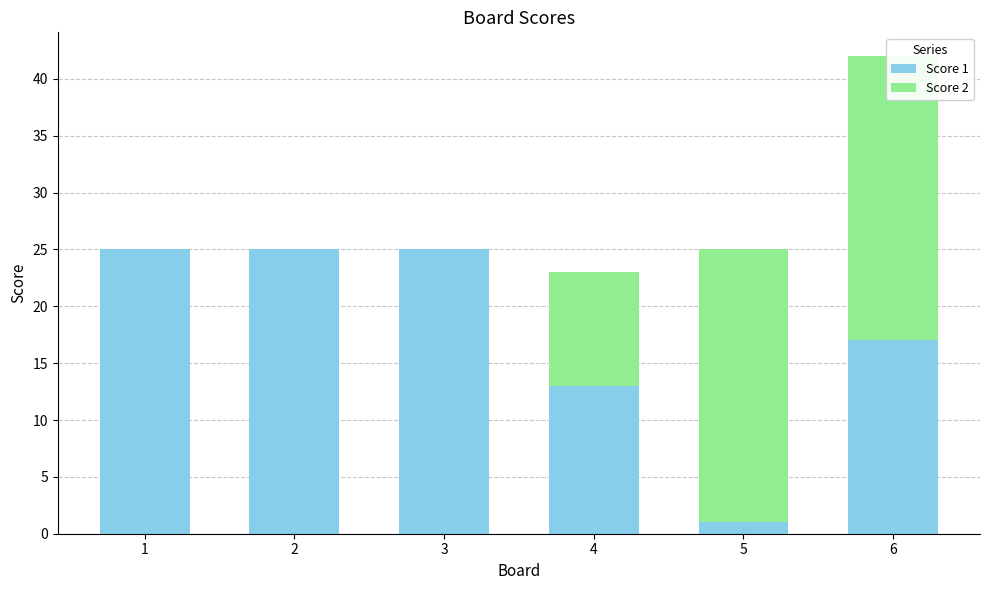

What is the average value of the Score 2 series?

10